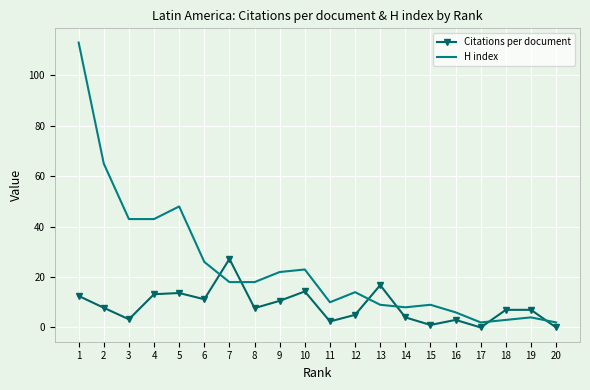

Which series ends up on top after the final intersection of H index and Citations per document?

H index